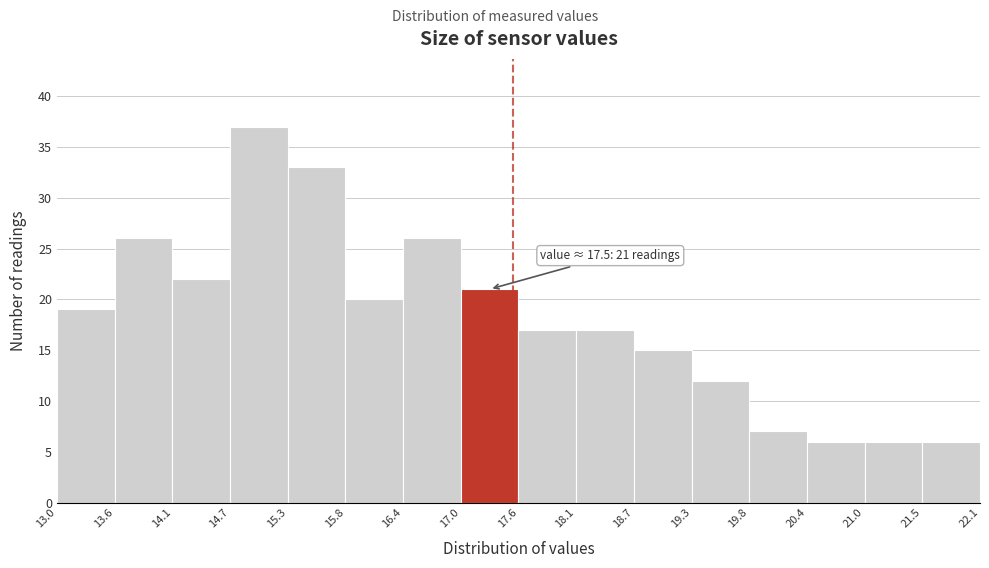

Which range on the x-axis has the tallest bar?

14.7 to 15.3